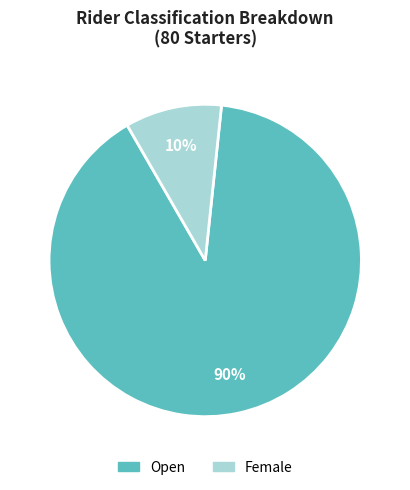

Which has a higher value, Female or Open?

Open